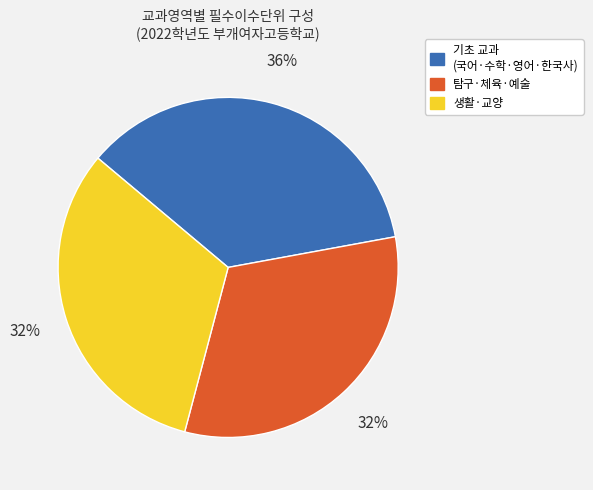

To the nearest percent, what is the combined percentage of 기초 교과 (국어·수학·영어·한국사) and 생활·교양?

68%